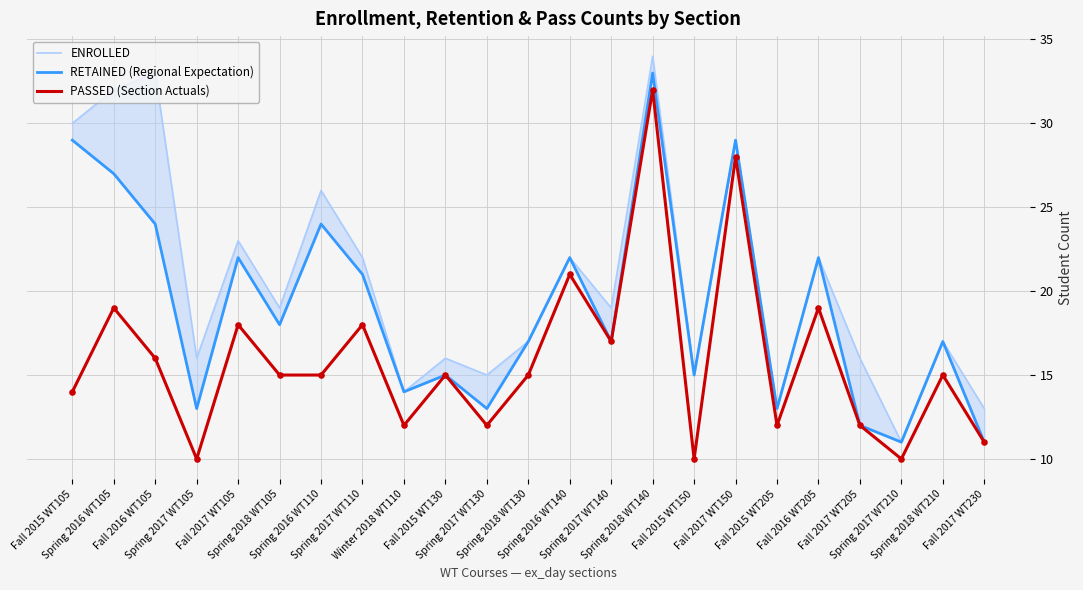

What is the total value across all series at Spring 2018 WT210?

49